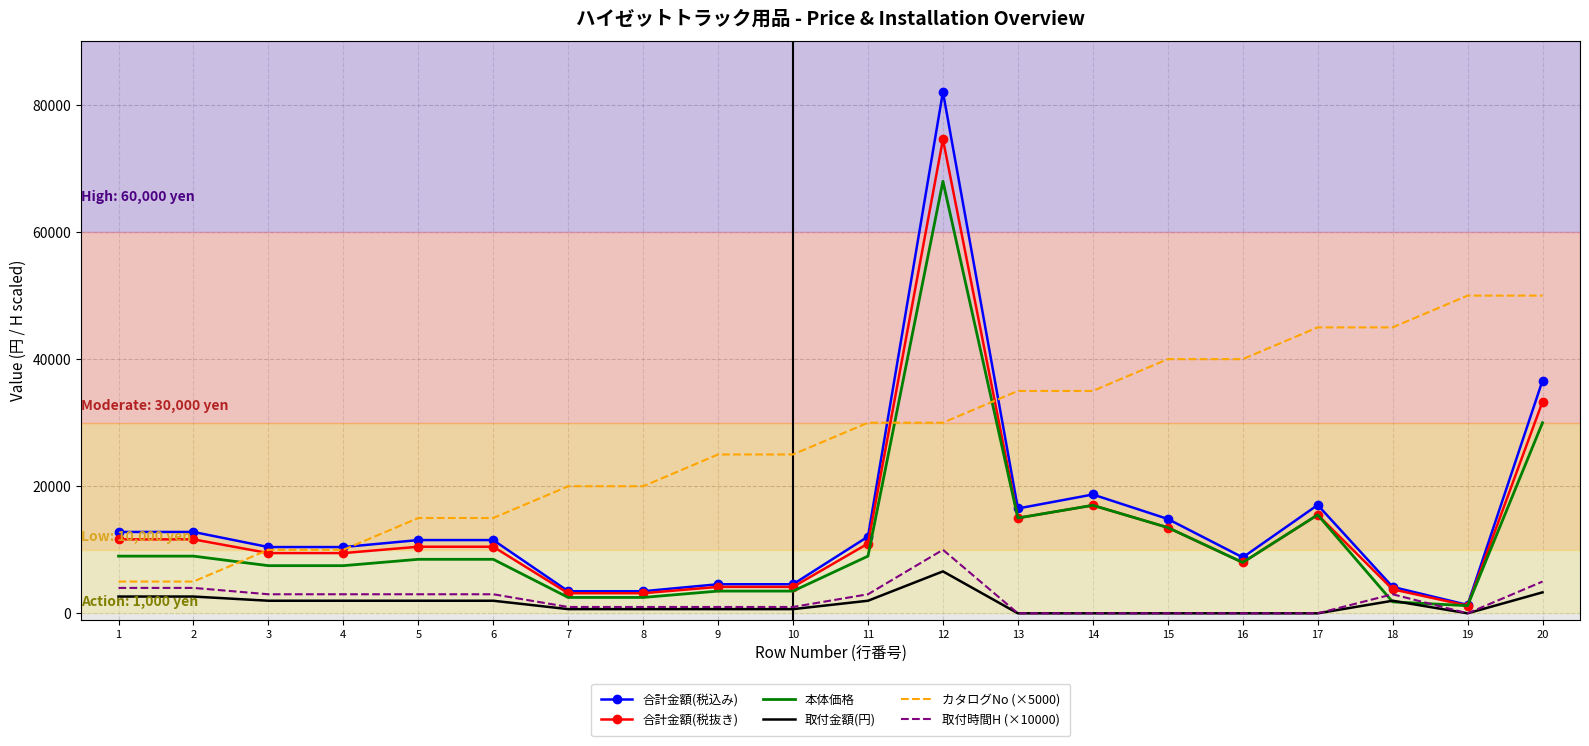

What is the highest value of the 合計金額(税込み) series?

82060